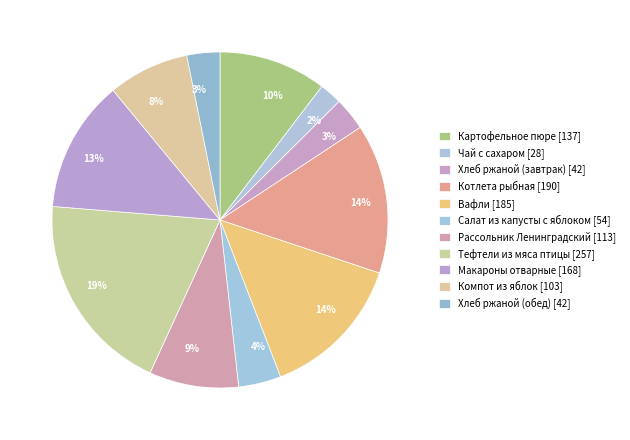

Count the number of slices in the pie.

11